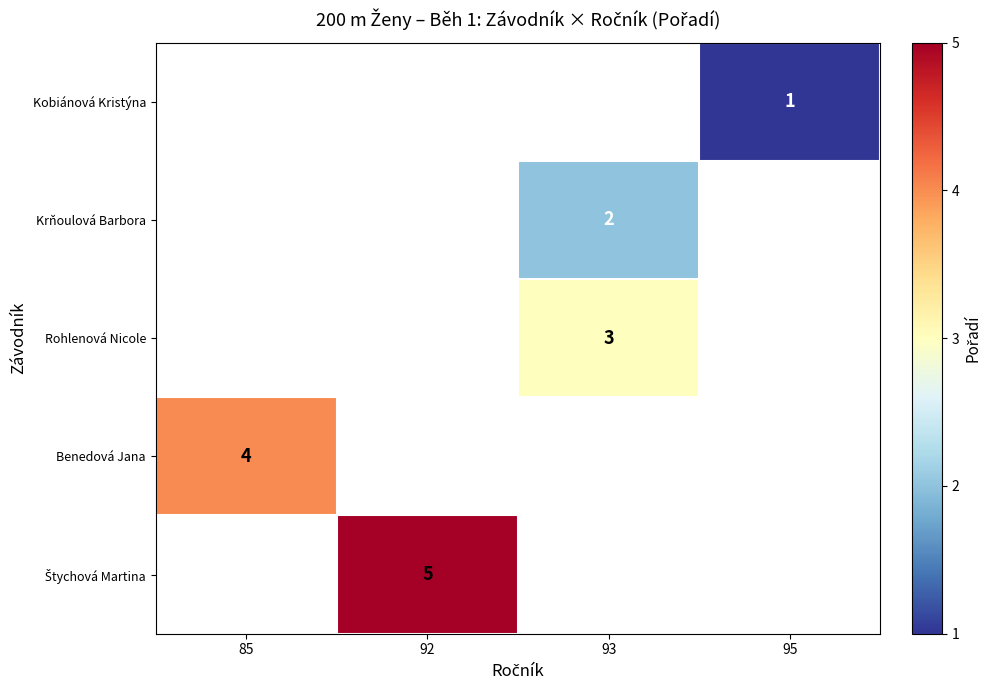

The Rohlenová Nicole series shows 3 at 93. True or false?

True